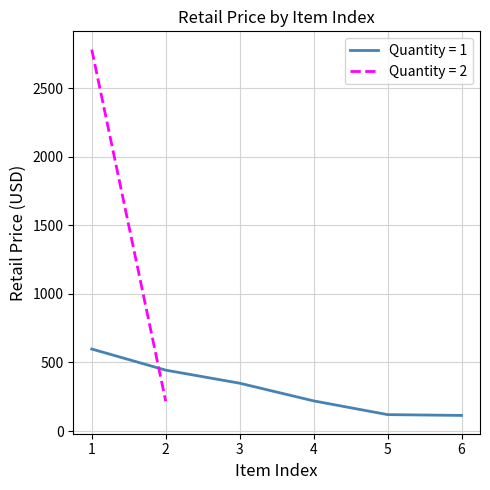

Is this an area chart (filled region under the line)?

No